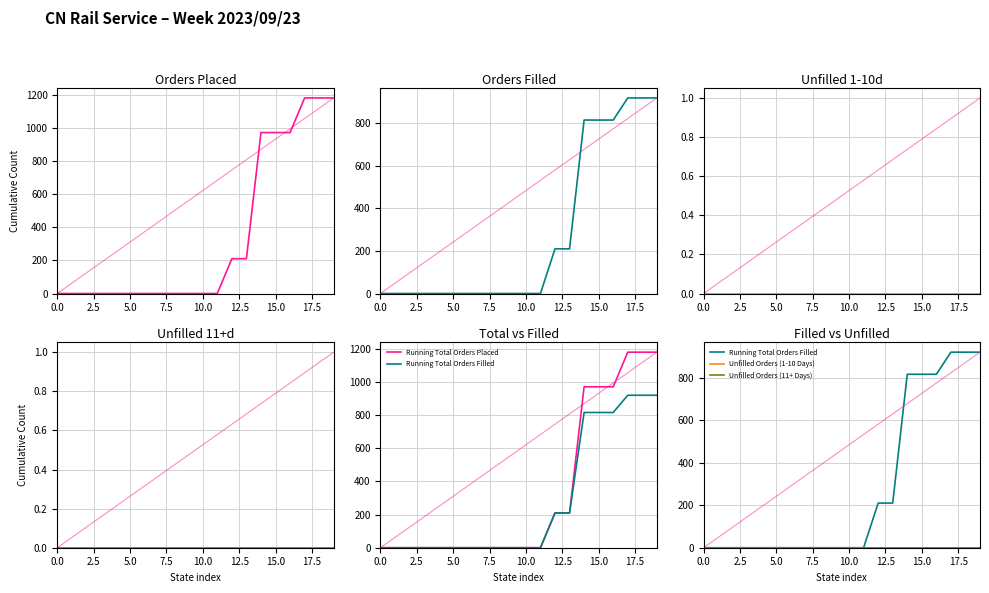

What position from the left is 10.0?

5